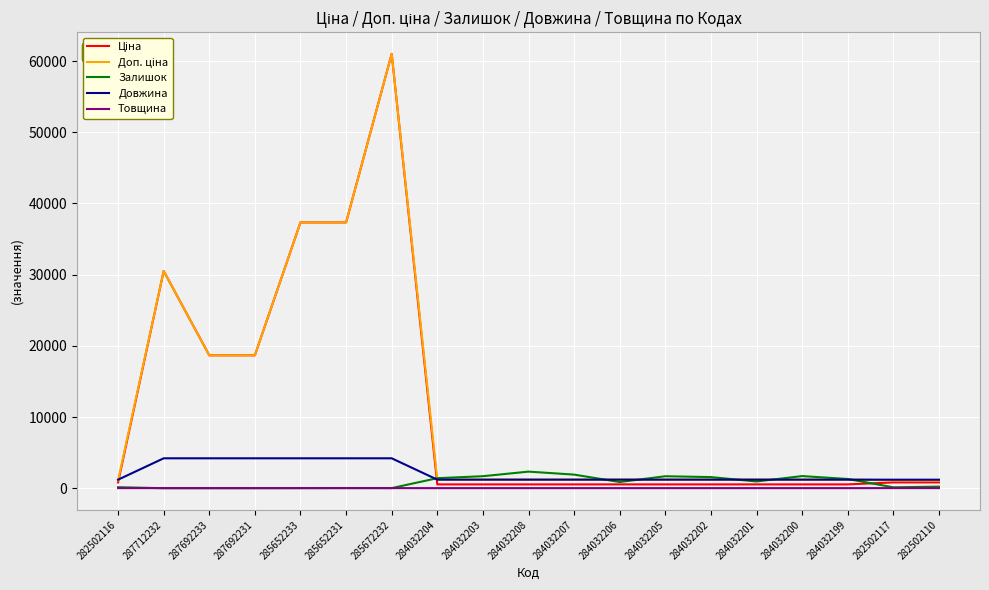

The Залишок series shows 21.0 at 285652231. True or false?

True